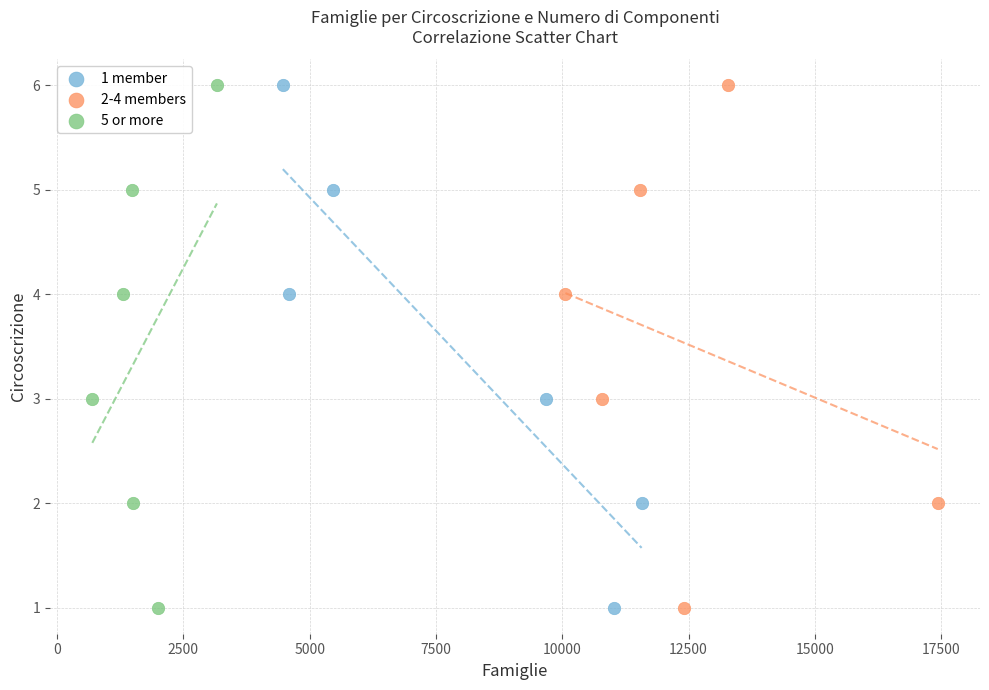

What are all the series names shown in the legend?

1 member, 2-4 members, 5 or more